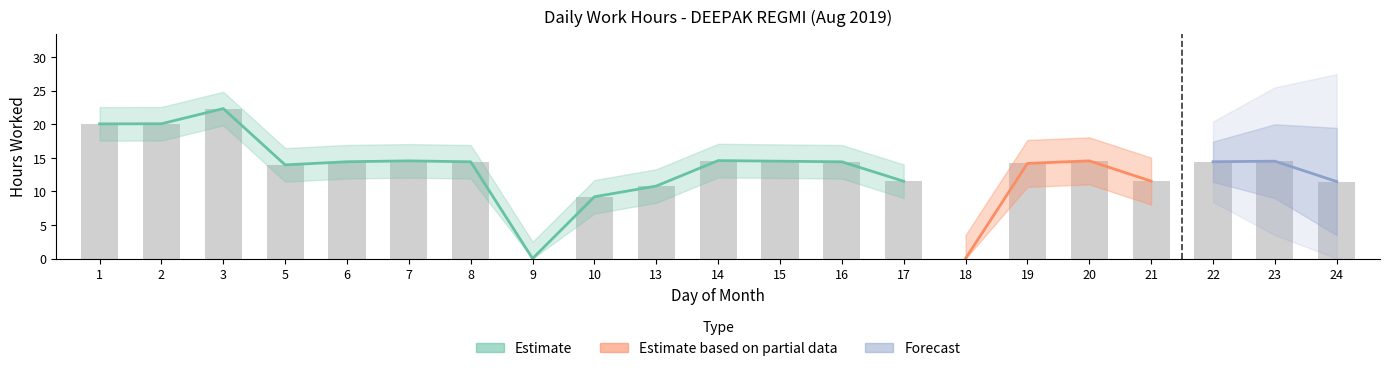

At which label is the value closest to 11?

13